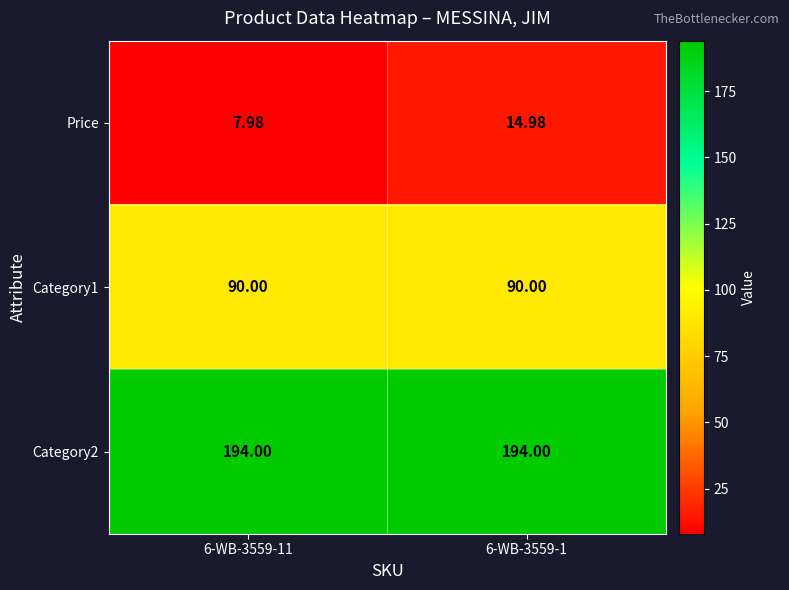

What is the greatest value displayed?

194.0